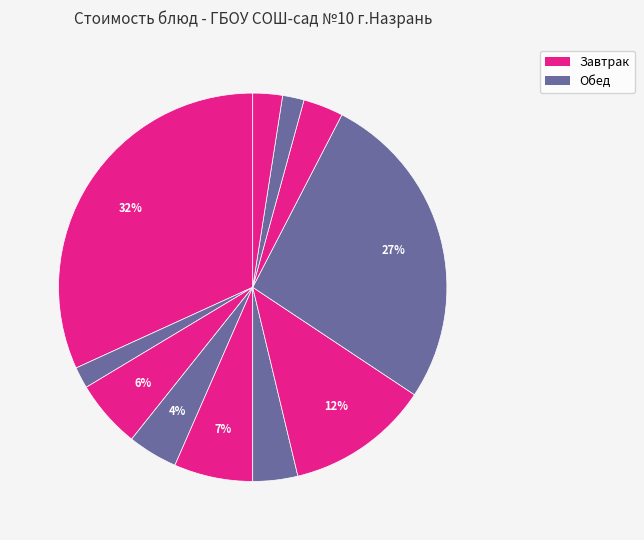

Count the number of slices in the pie.

11